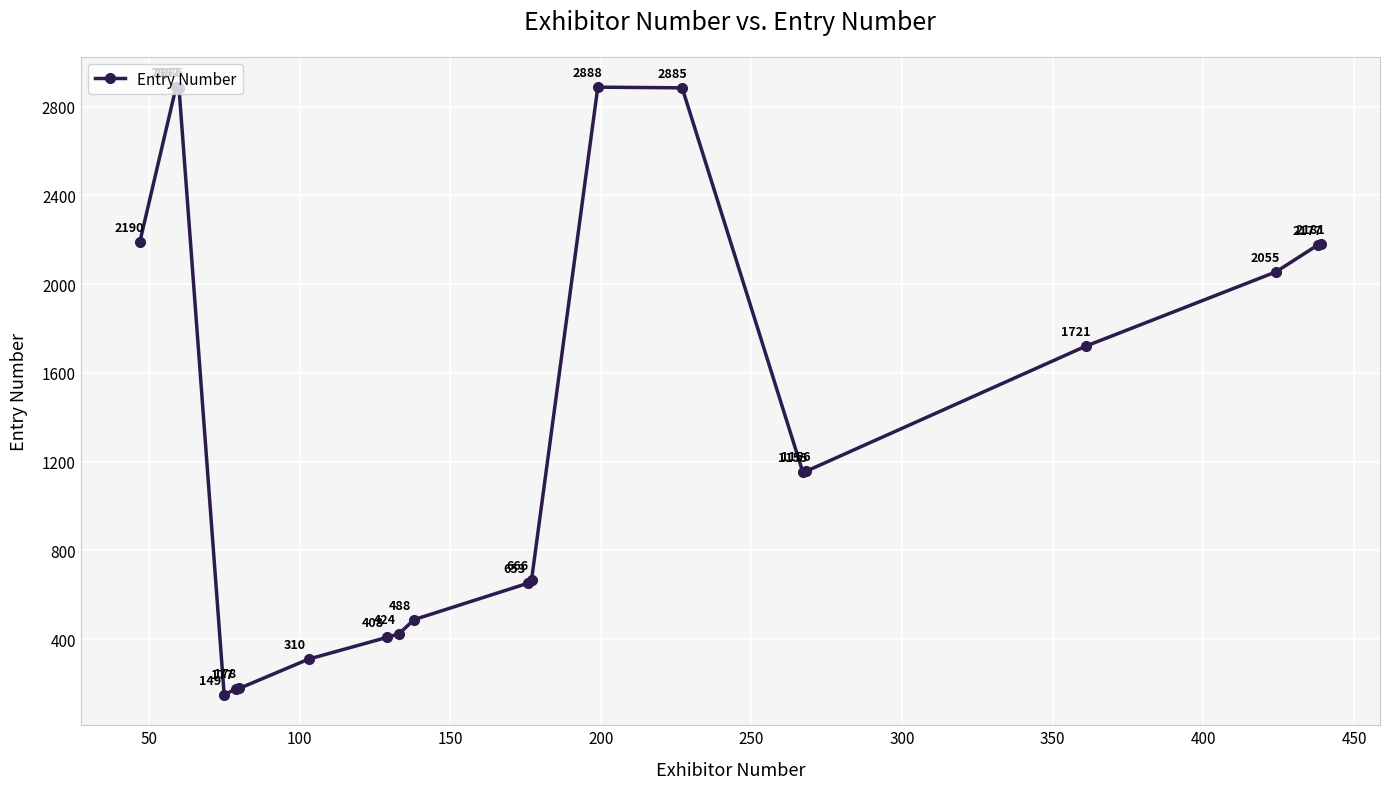

What is the sum of all values?

27634